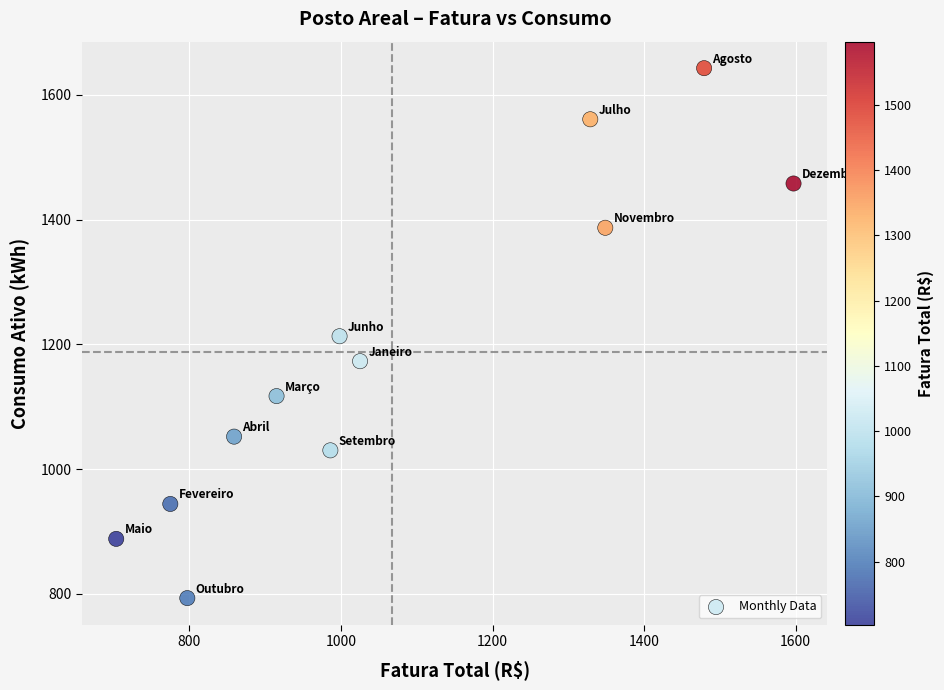

What is the range of Y values (max minus min)?

850